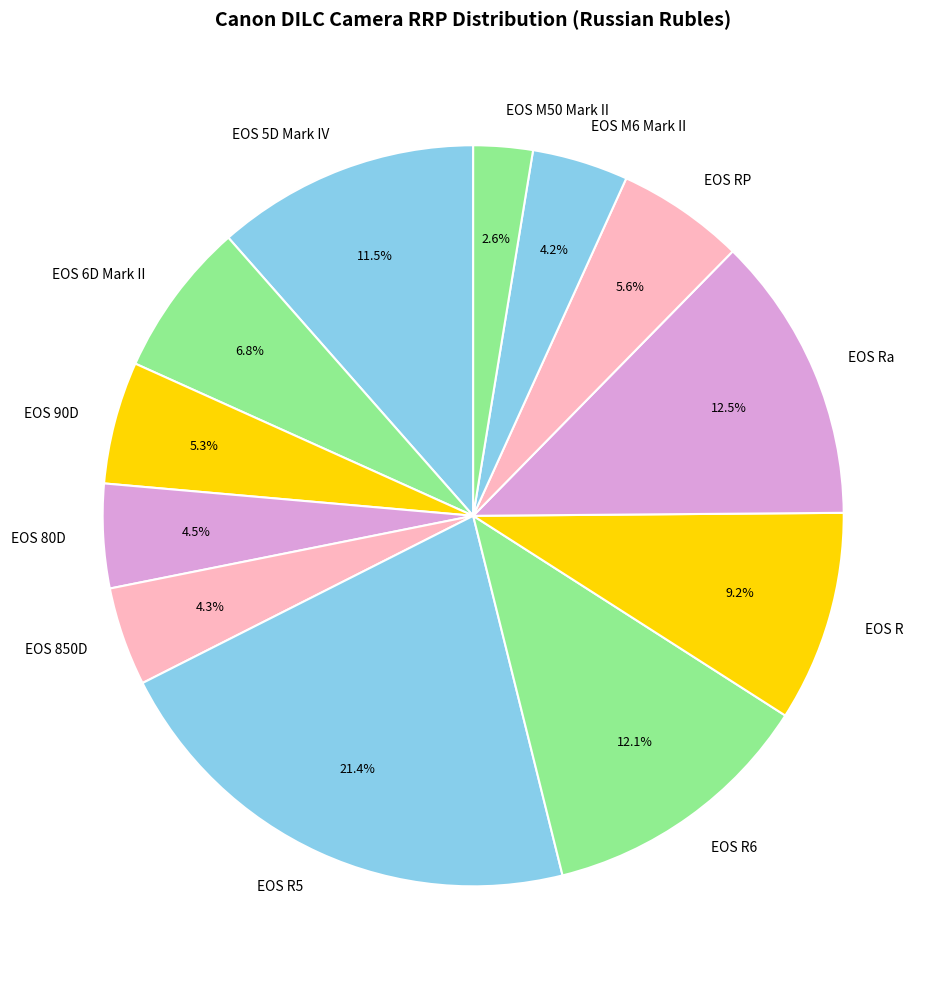

How much of the chart is everything except EOS R5?

78.6%